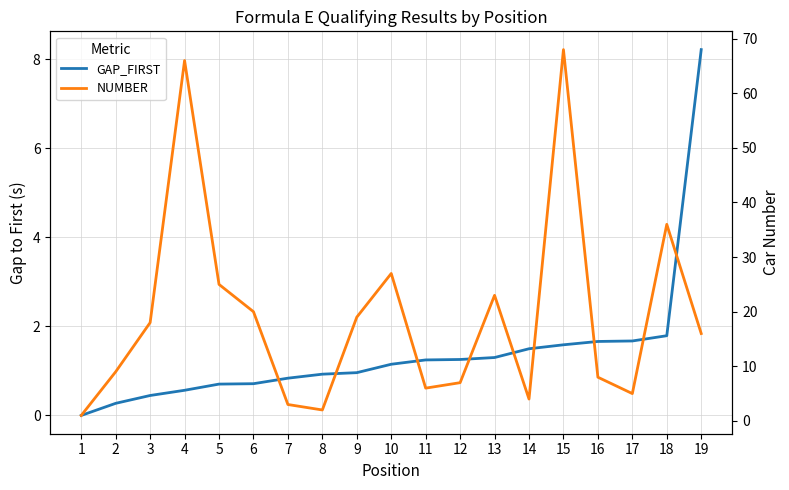

At which category does NUMBER reach its first local peak?

4